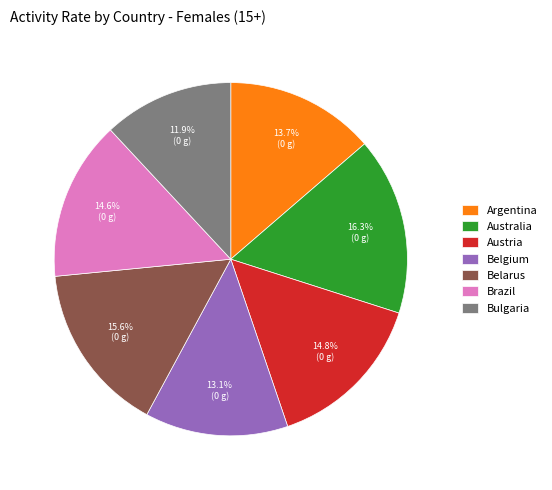

To the nearest percent, what percentage of the pie is Australia?

16%